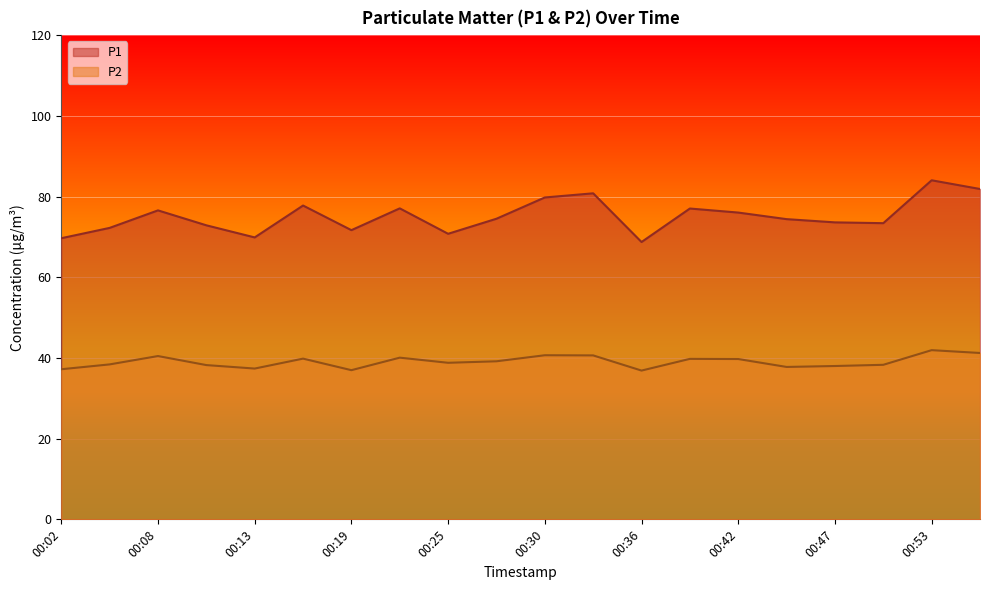

What is the difference between the P2 values at 00:08 and 00:30?

0.2